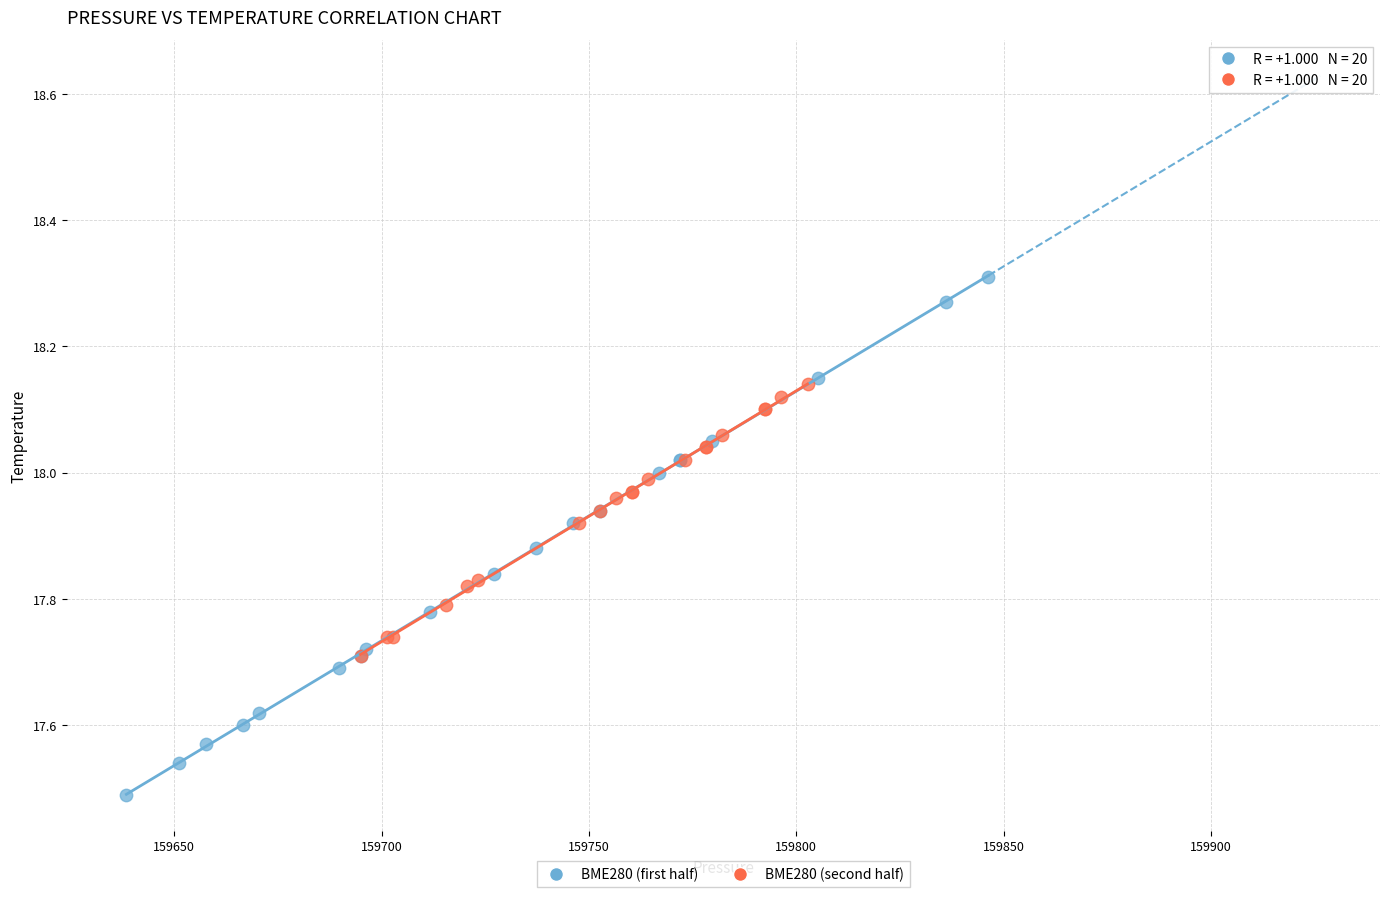

Which series has the largest Y range (max minus min)?

BME280 (first half)